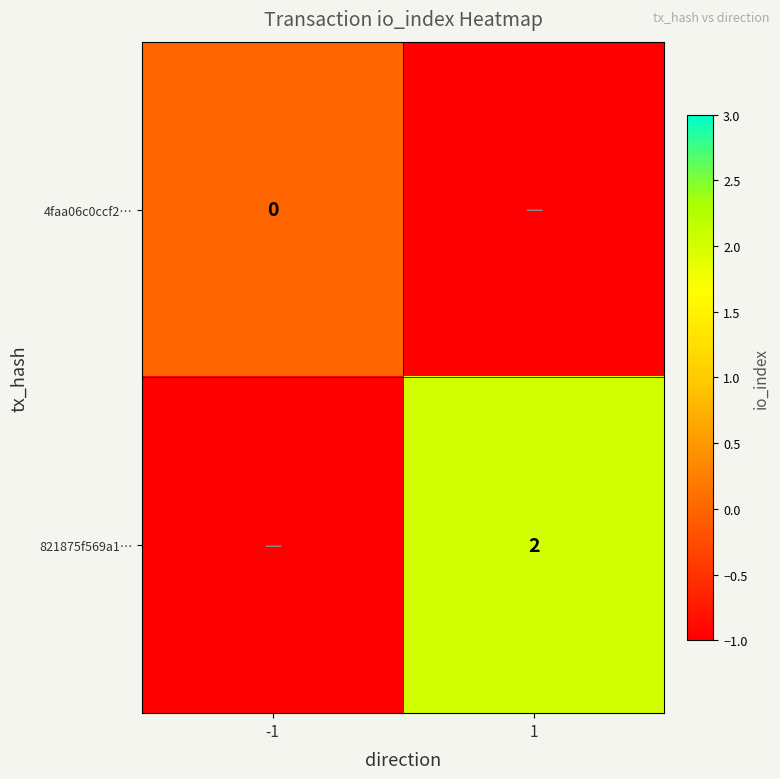

Is it true that 821875f569a1… equals 1 at 1?

False